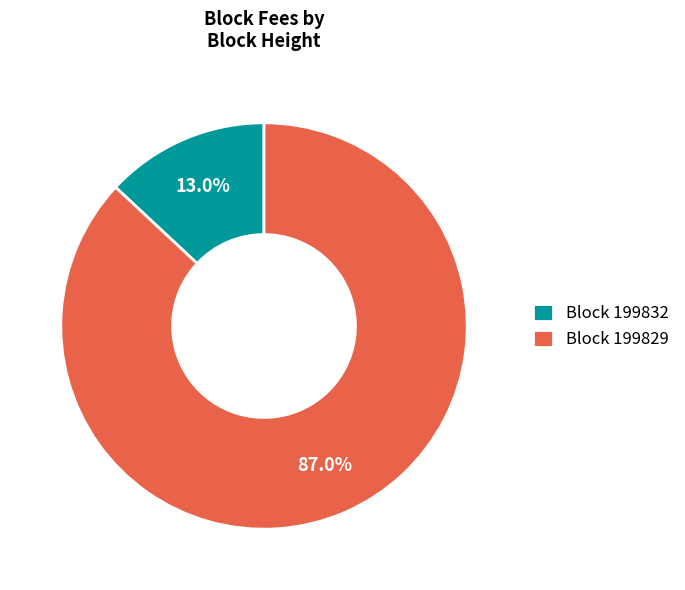

Does any single category account for the majority?

Yes